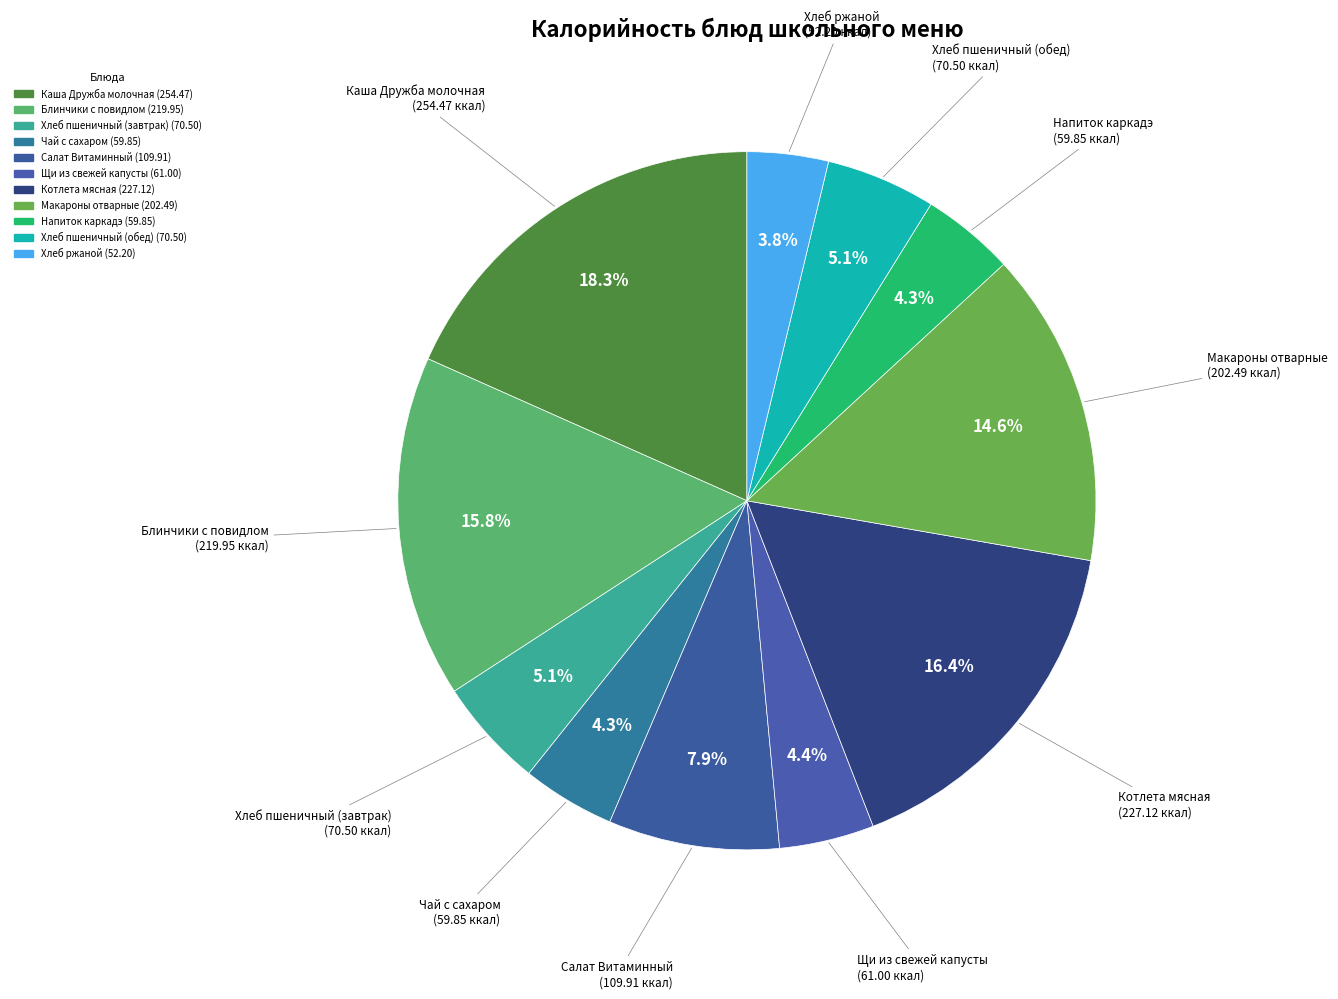

How many segments does this pie chart have?

11